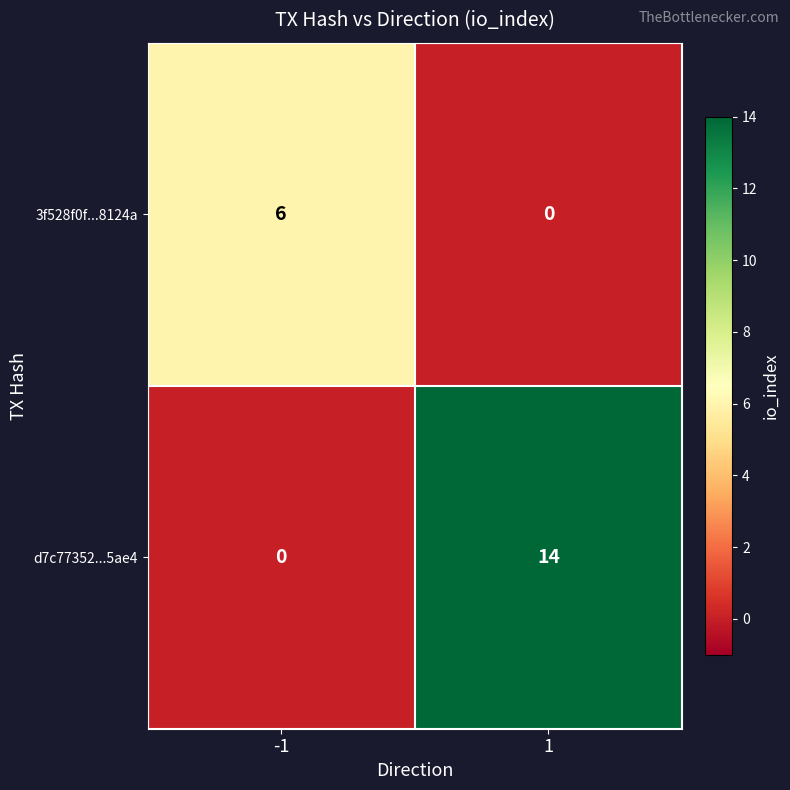

Between -1 and 1, which series saw the biggest shift?

d7c77352...5ae4